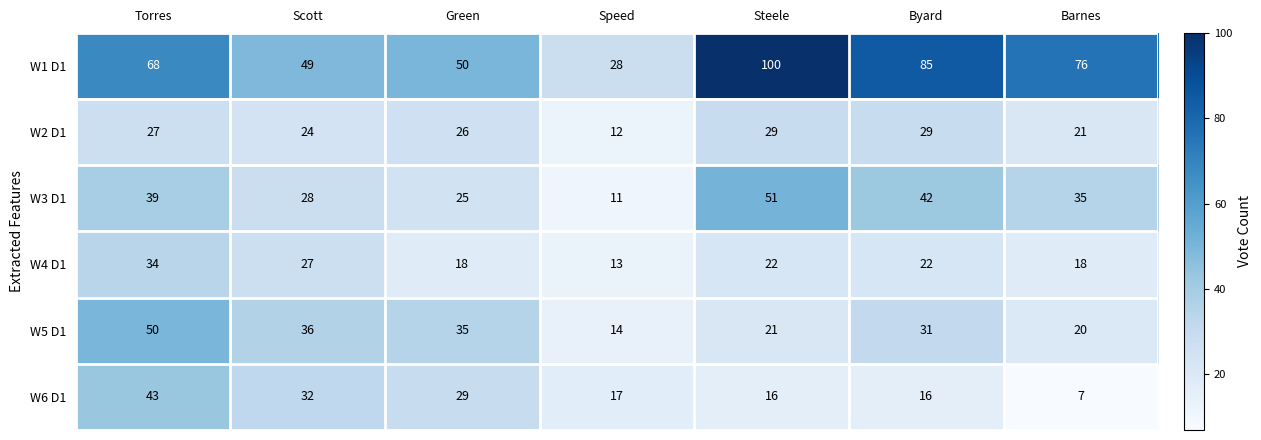

Rank the series at Steele from highest to lowest value.

W1 D1, W3 D1, W2 D1, W4 D1, W5 D1, W6 D1